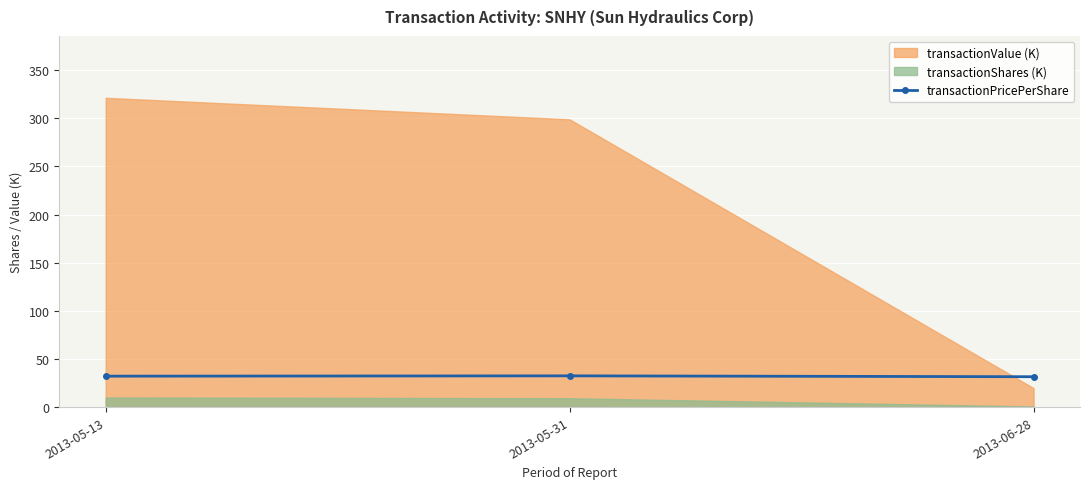

Is it true that transactionPricePerShare equals 11.0 at 2013-06-28?

False